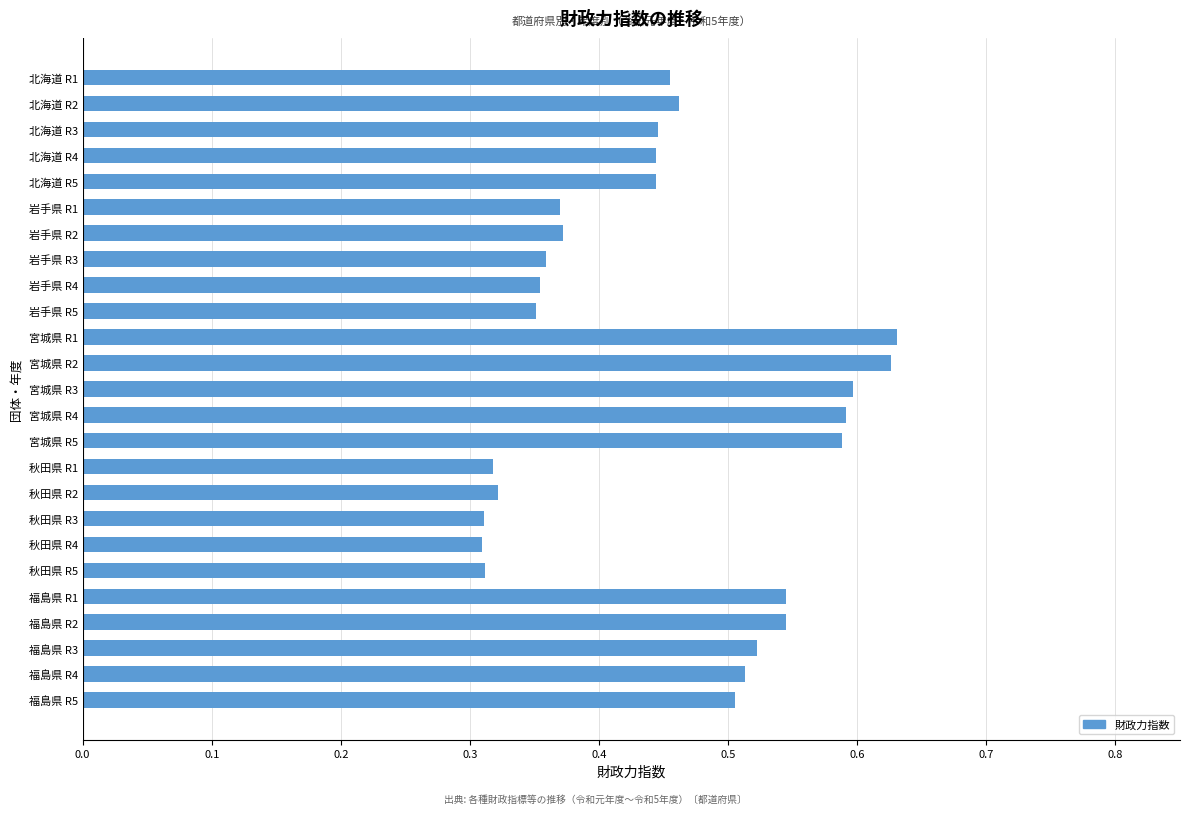

What is the sum of all values?

11.3